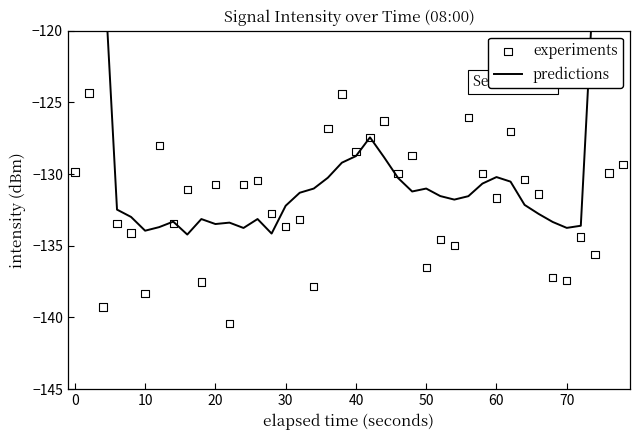

What are all the series names shown in the legend?

predictions, experiments